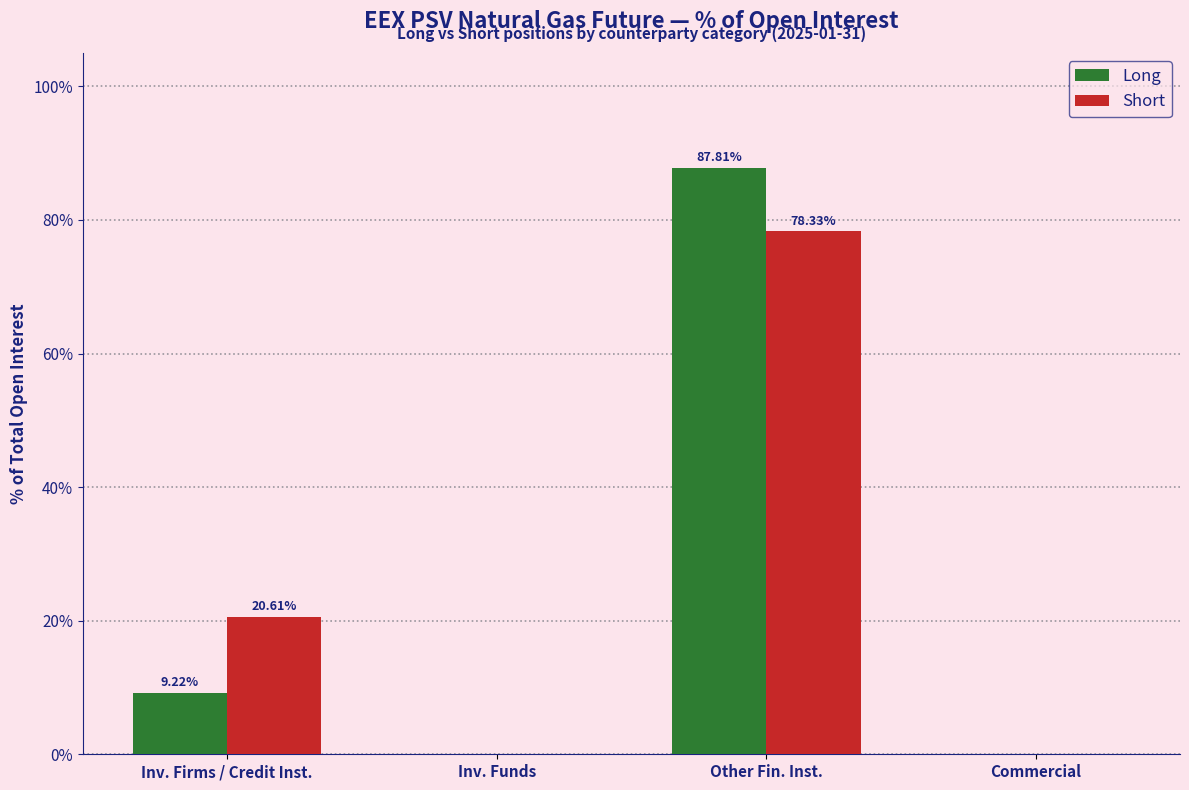

True or false: Long has a value of 9.2 at Inv. Firms / Credit Inst..

True